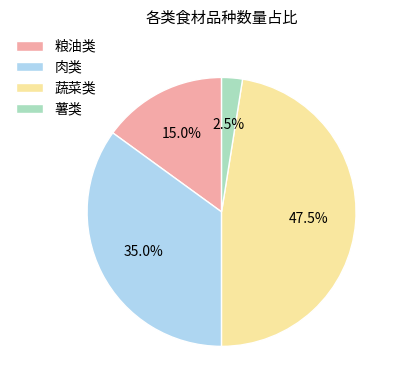

Which category has the smallest portion of the pie?

薯类